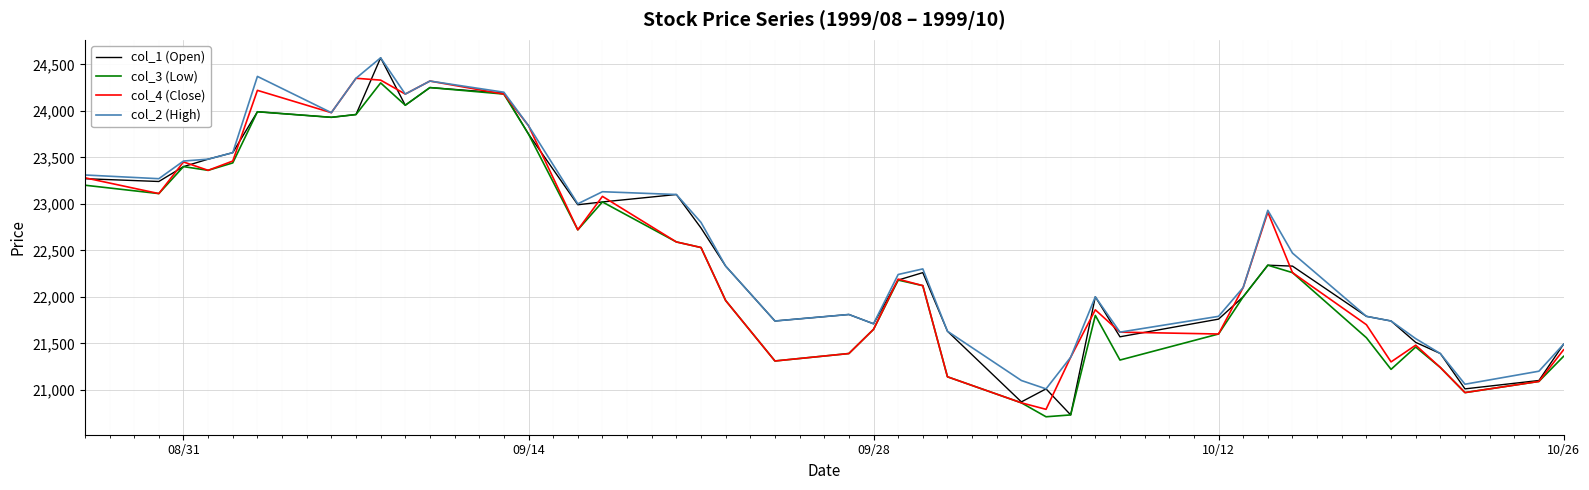

What is the minimum value for col_2 (High)?

21010